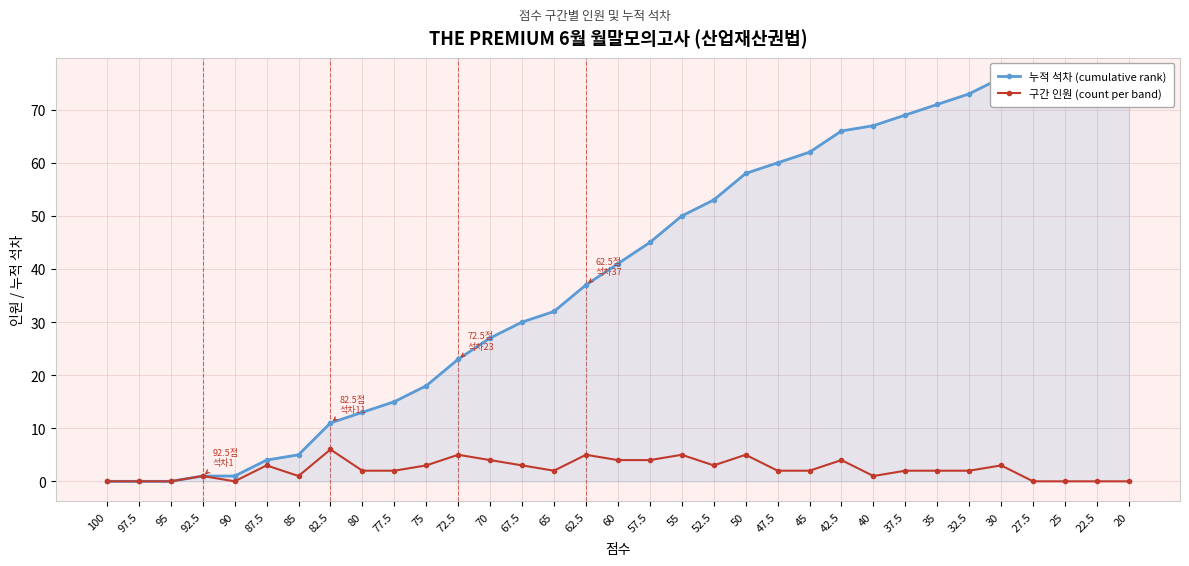

Where is 누적 석차 (cumulative rank) nearest to the value 38?

62.5